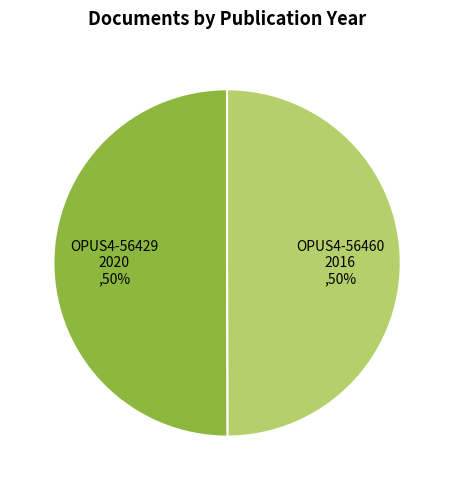

The OPUS4-56429 slice represents 50% of the pie. True or false?

True